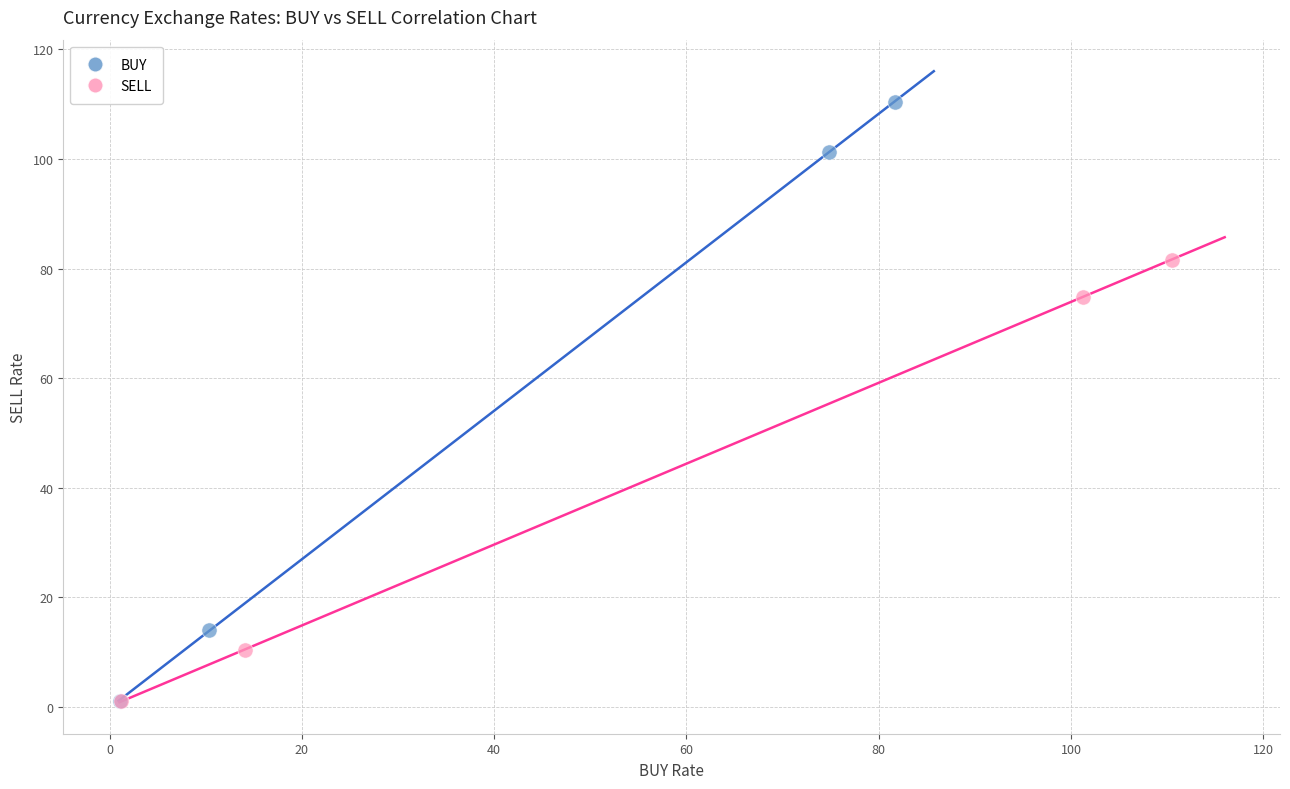

Which series reaches the maximum Y coordinate?

BUY